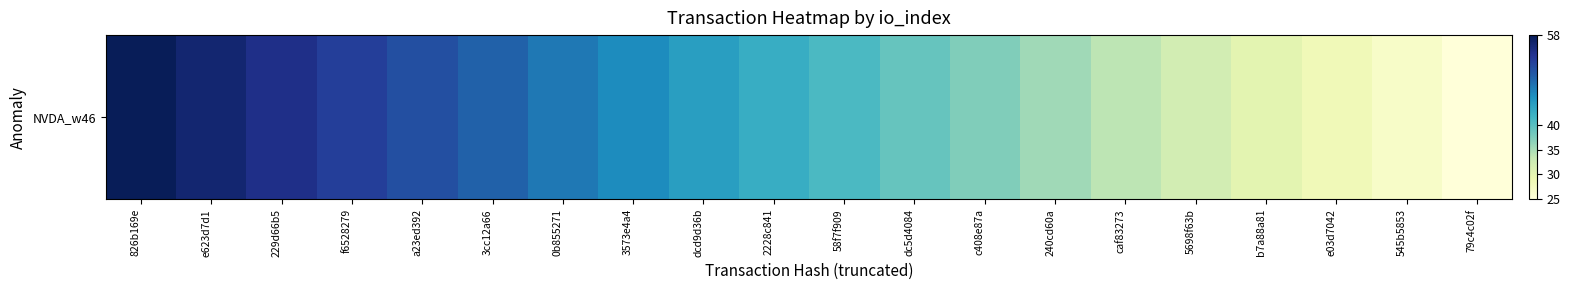

True or false: the data shows 17.0 at c408e87a.

False